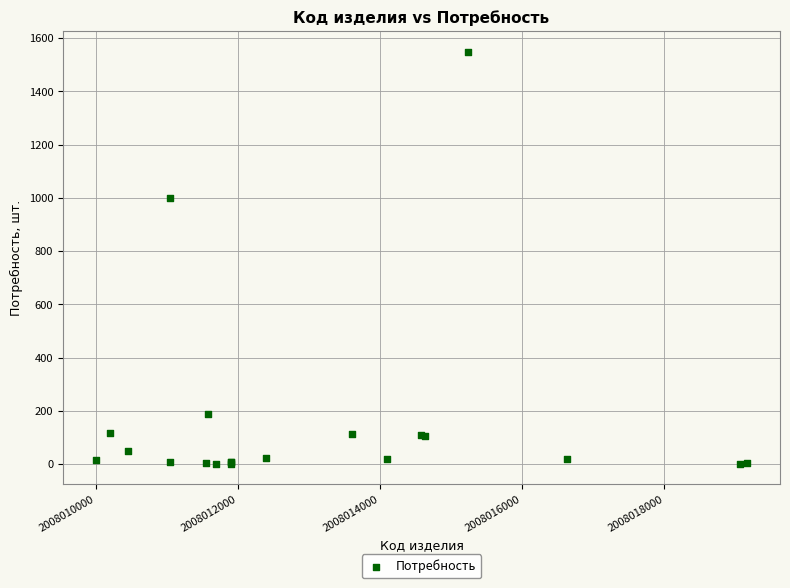

What Y value in the scatter plot is closest to 775?

998